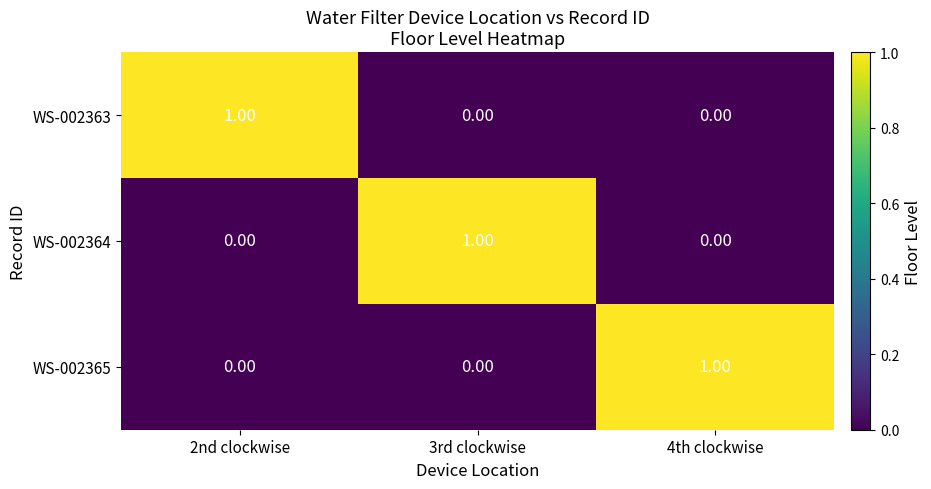

At how many categories does at least one series exceed 0?

3